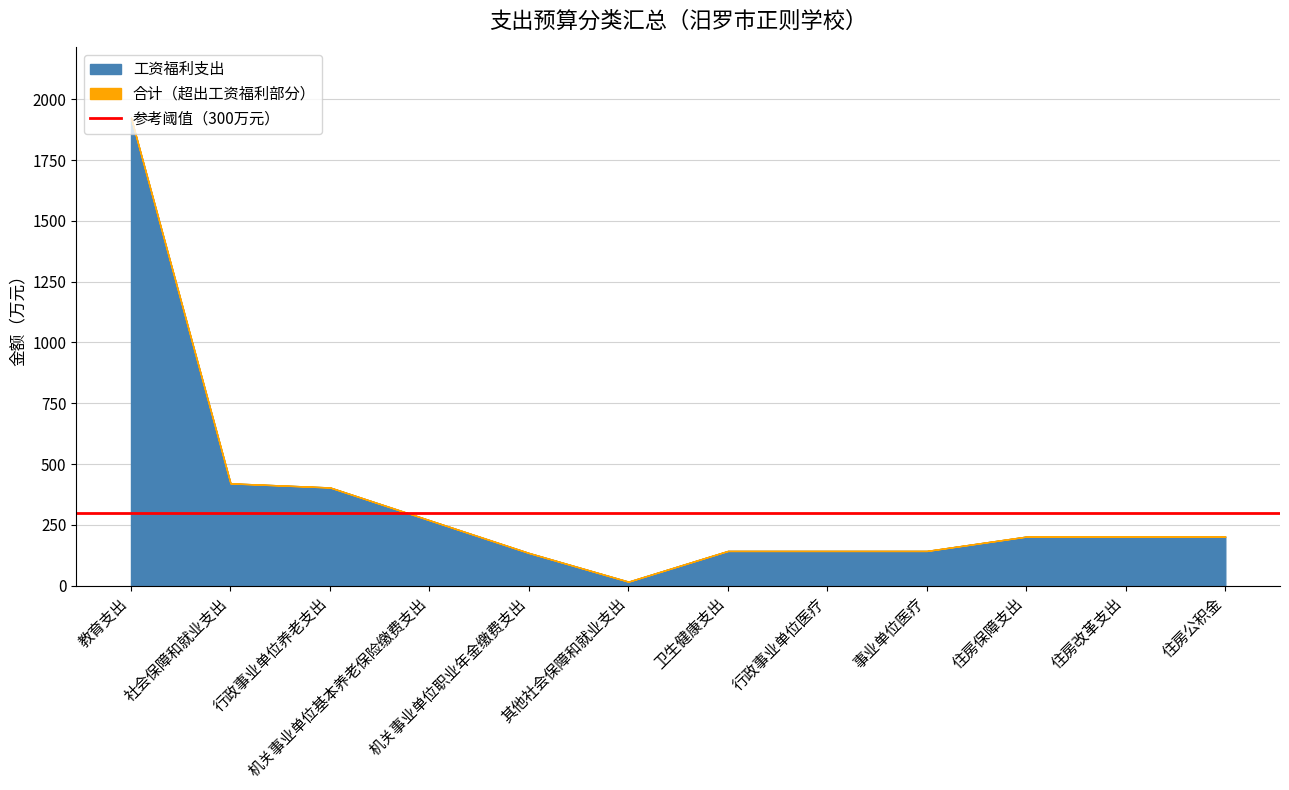

At which category is the sum across all series the highest?

教育支出